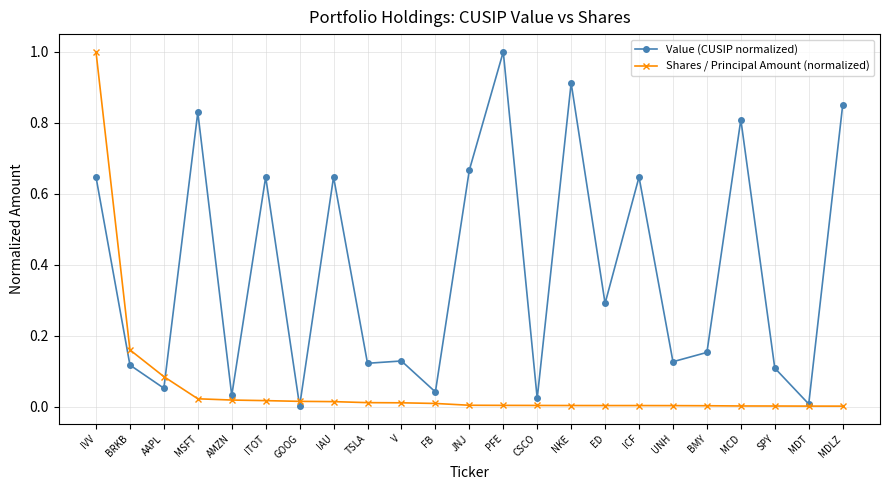

What is the label of the 6th point from the left?

ITOT